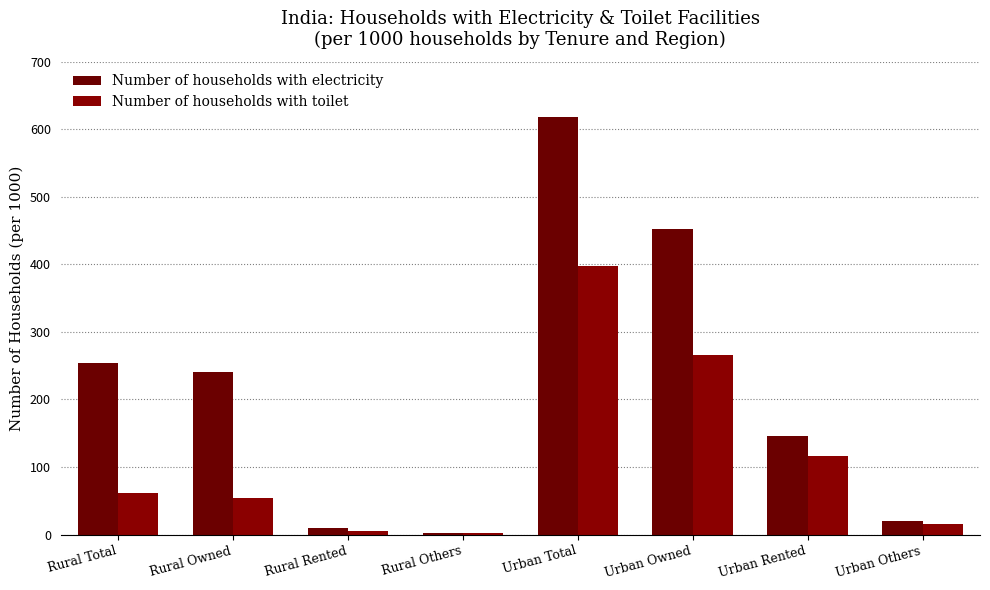

Reading right to left, extract all data points from this chart.

Number of households with electricity: 20	146	452	618	3	10	241	254
Number of households with toilet: 16	116	266	398	3	6	54	62